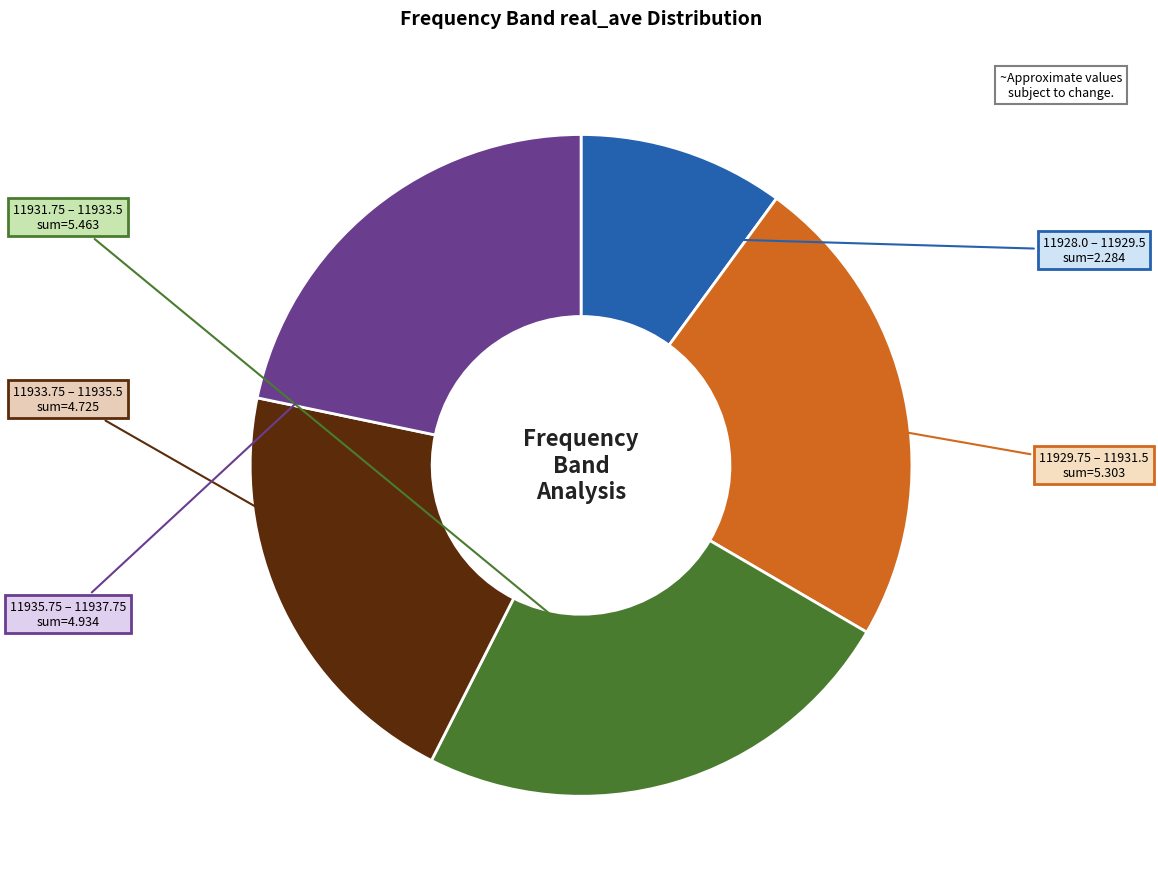

The 11935.75 – 11937.75 slice represents 10% of the pie. True or false?

False